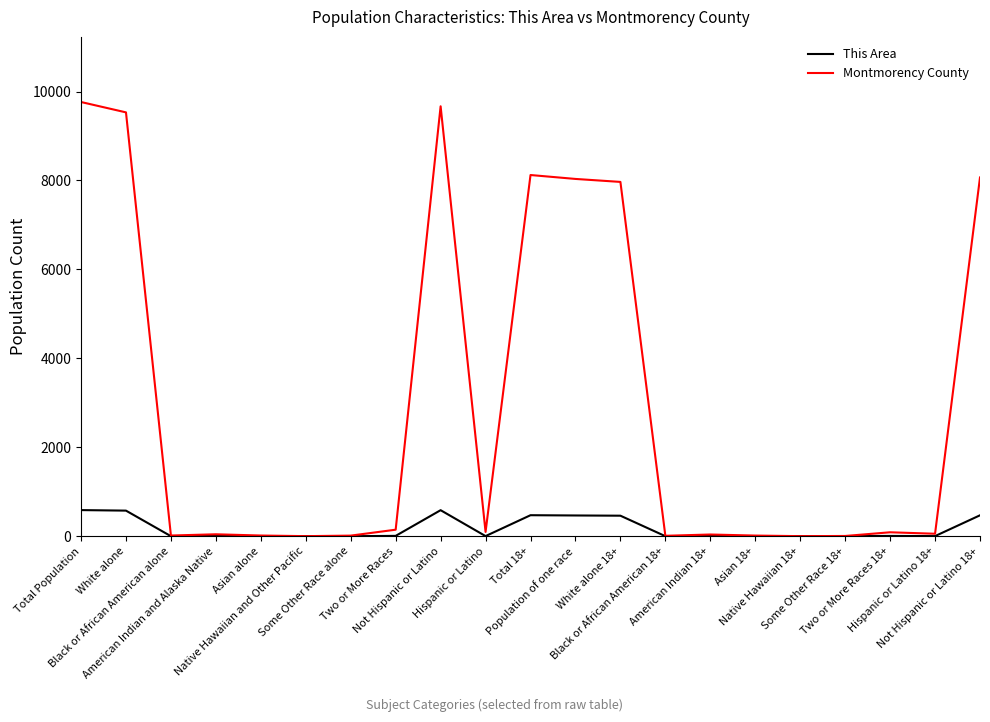

Which series has the largest total across all categories?

Montmorency County